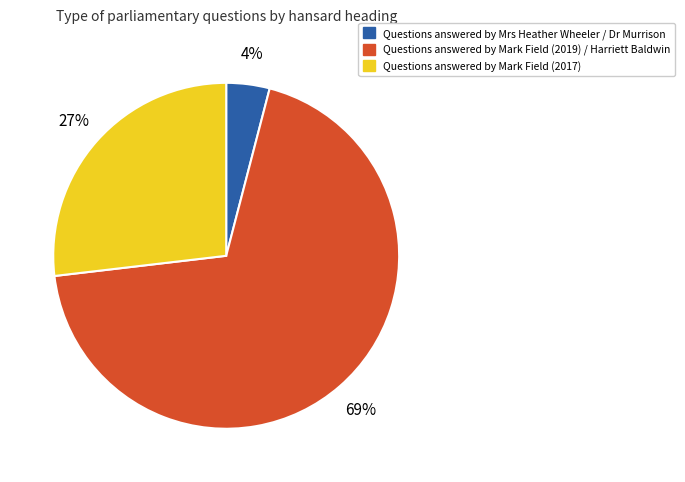

Does any single category account for the majority?

Yes